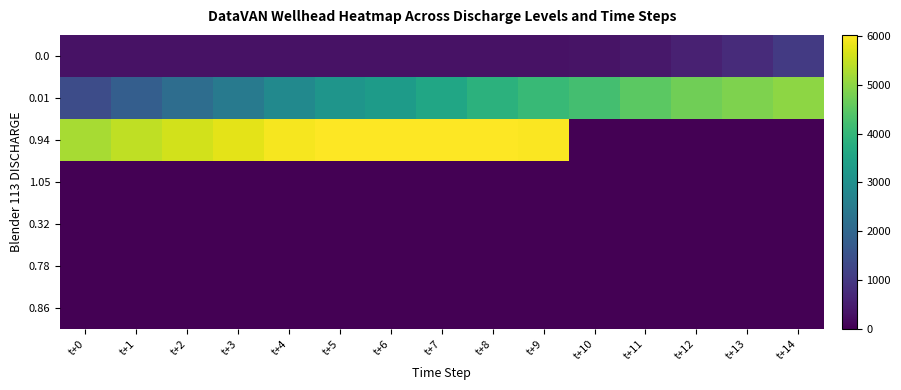

Which has a higher value, t+13 or t+0?

t+13